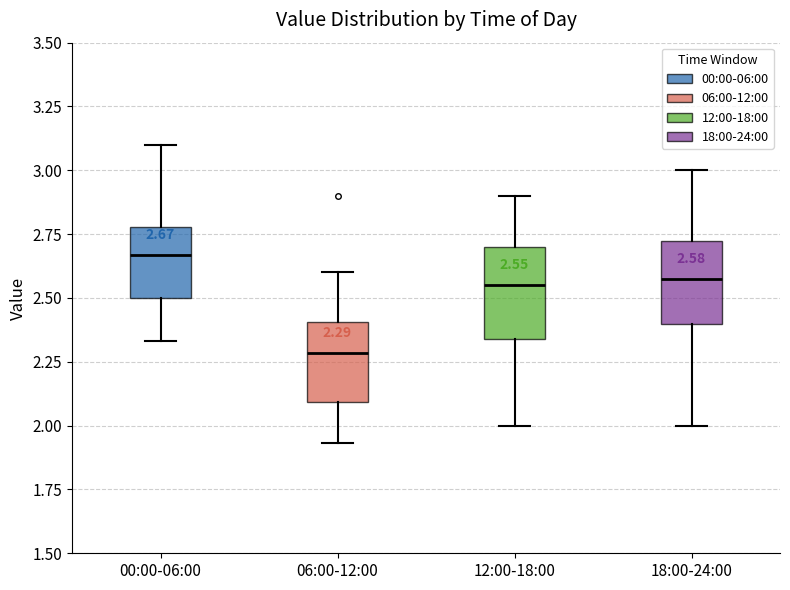

Which box has the highest median line?

00:00-06:00